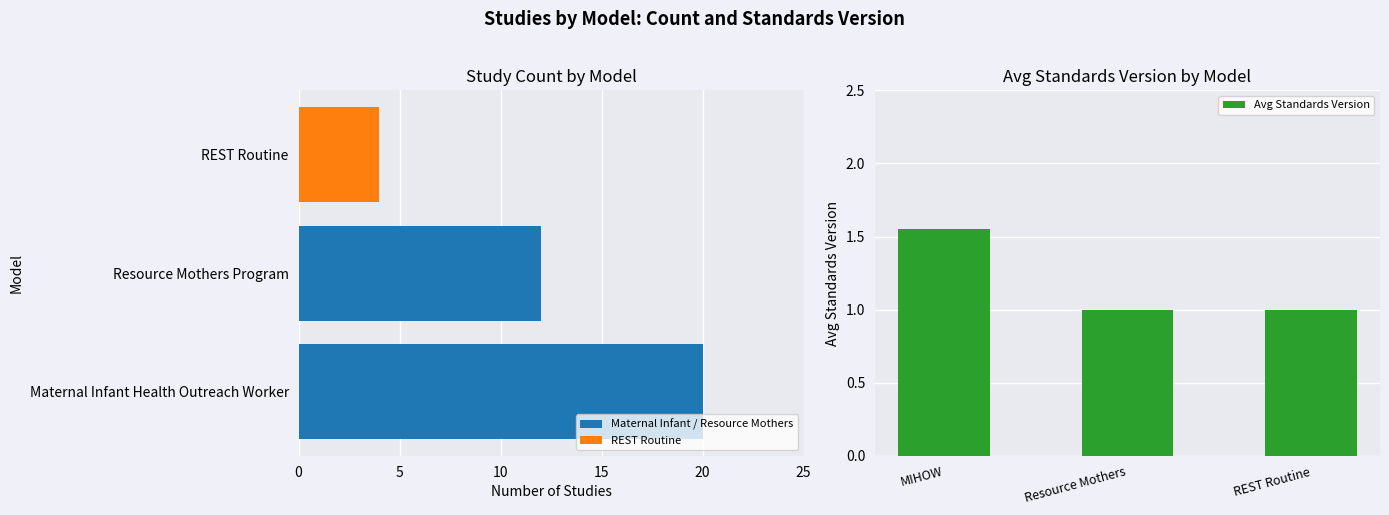

Reading left to right, extract all data points from this chart.

Count: 0=20.0	5=12.0	10=4.0
Avg Standards Version: 0=1.6	5=1.0	10=1.0